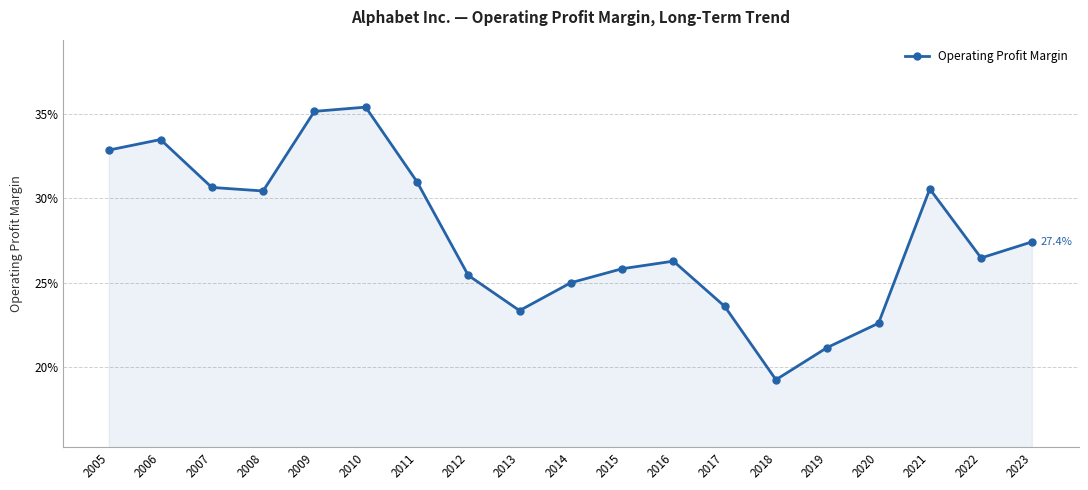

Reading left to right, extract all data points from this chart.

0.3	0.3	0.3	0.3	0.4	0.4	0.3	0.3	0.2	0.2	0.3	0.3	0.2	0.2	0.2	0.2	0.3	0.3	0.3